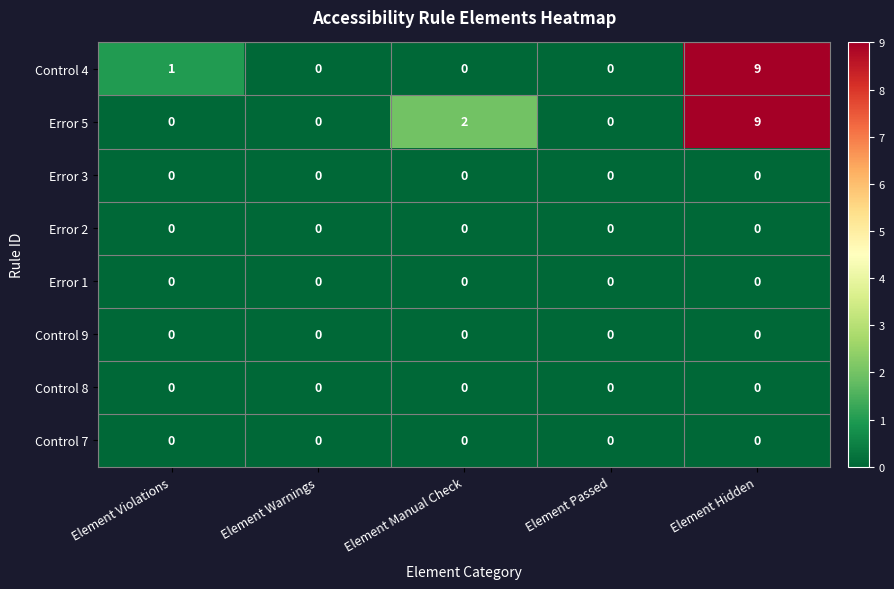

What is the maximum value shown in the chart?

9